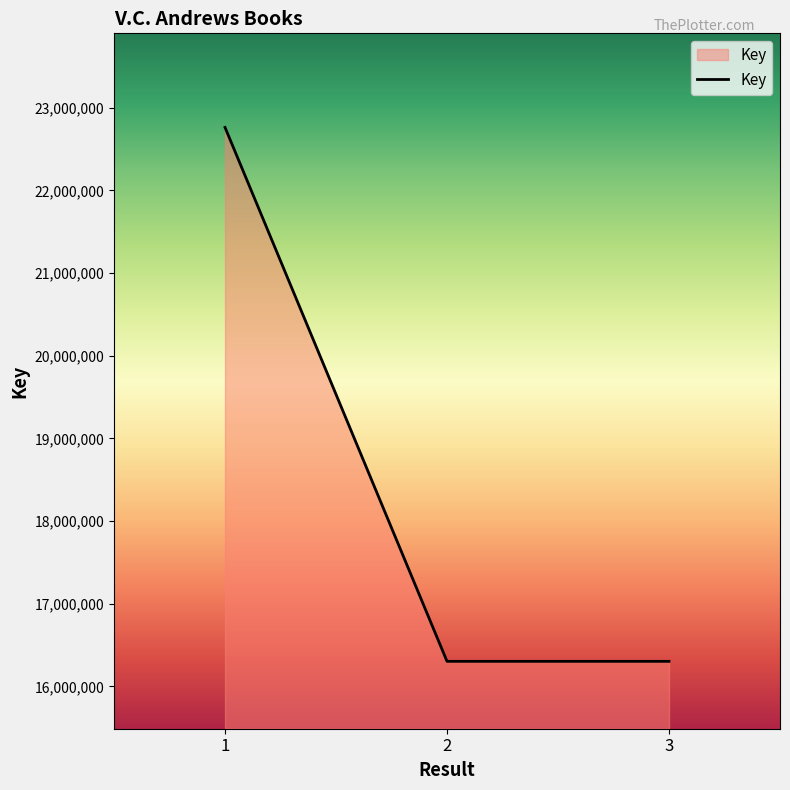

What is the change in value from 1 to 3?

-6458859